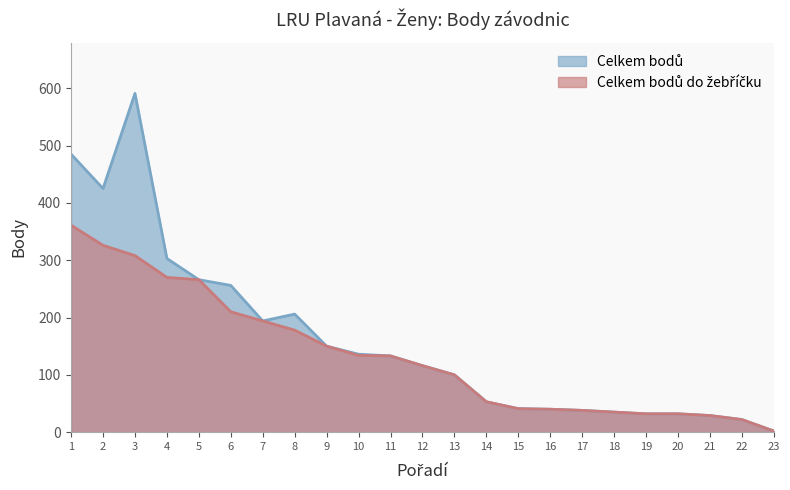

Which has a higher value, 23 or 7?

7